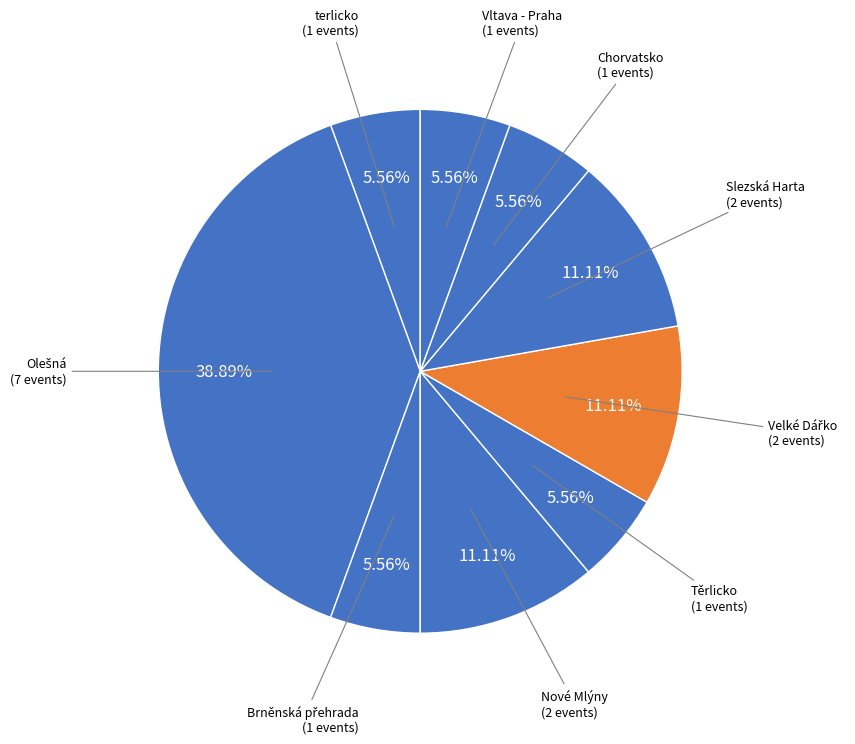

Combined, do Chorvatsko and Vltava - Praha account for over 50%?

No